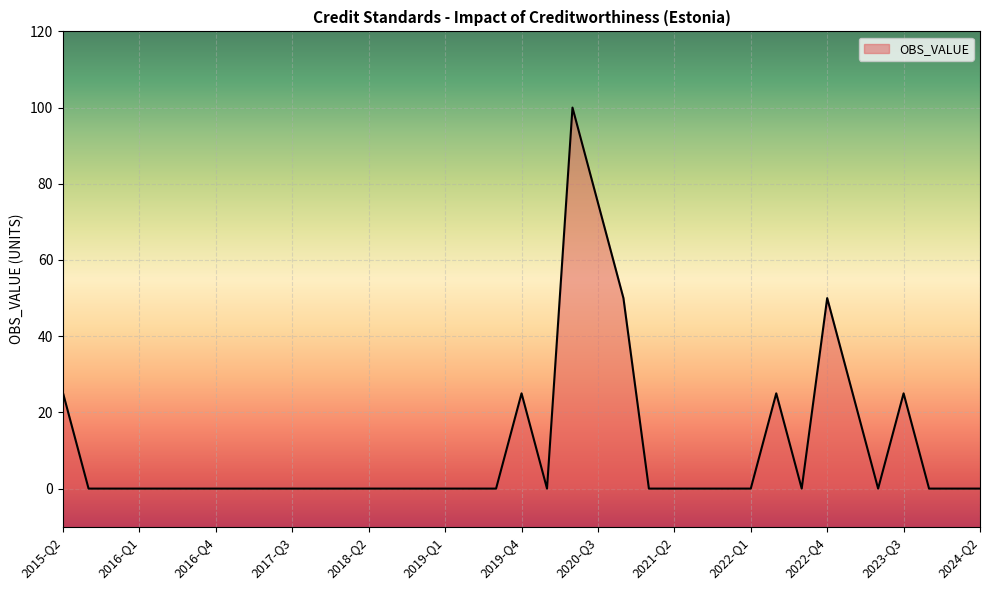

What is the average value?

11